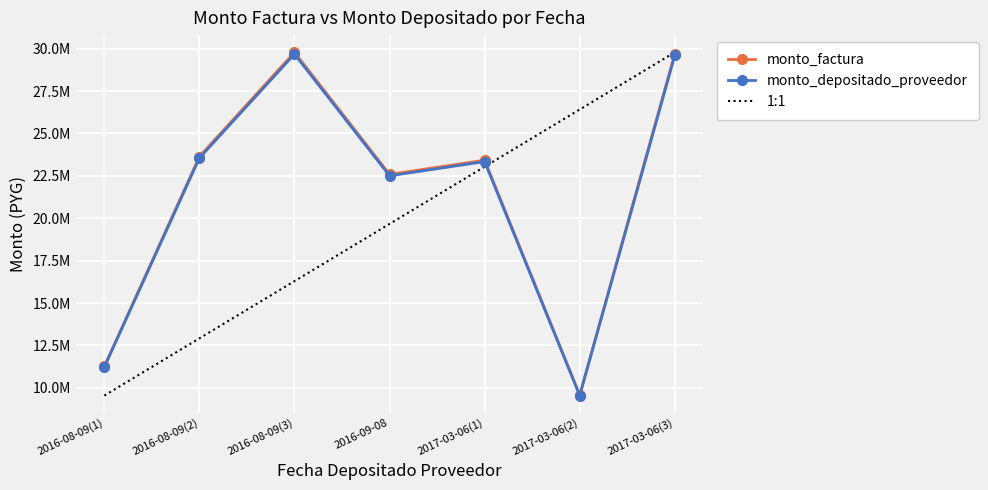

Which series changed the most between 2016-08-09(3) and 2017-03-06(1)?

monto_factura